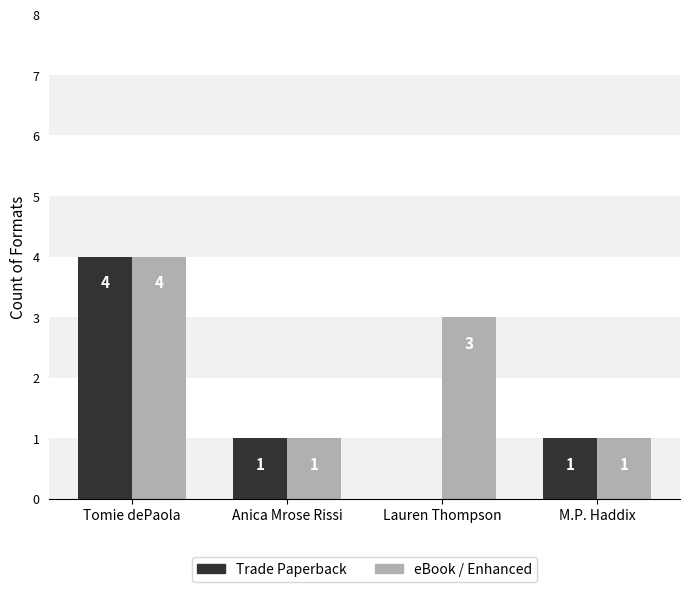

What is the approximate value of Trade Paperback at Tomie dePaola?

4